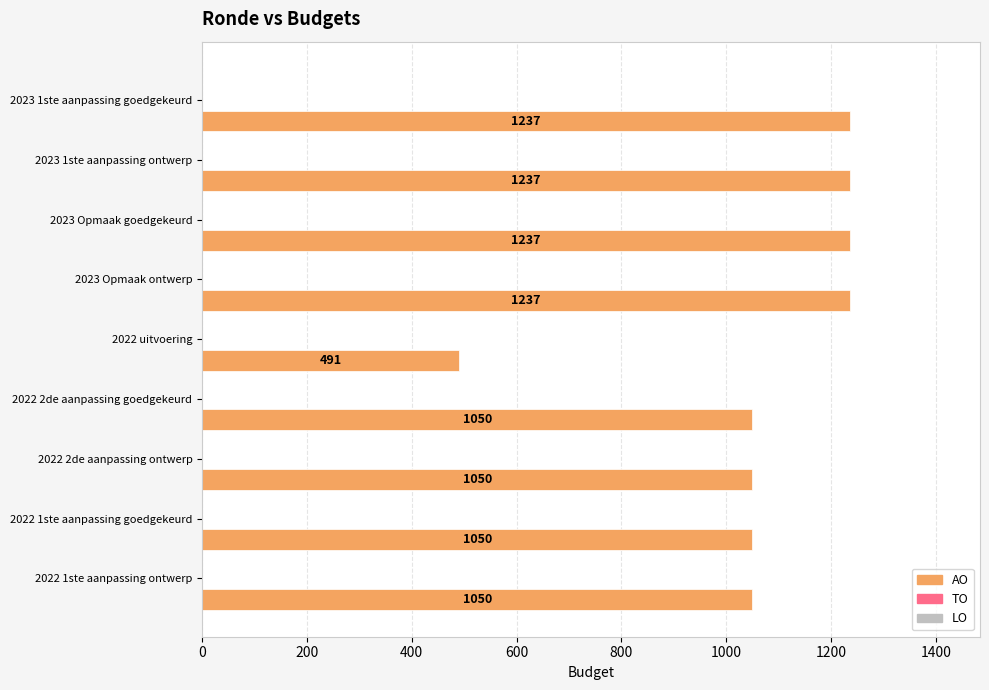

What is the greatest value displayed?

1237